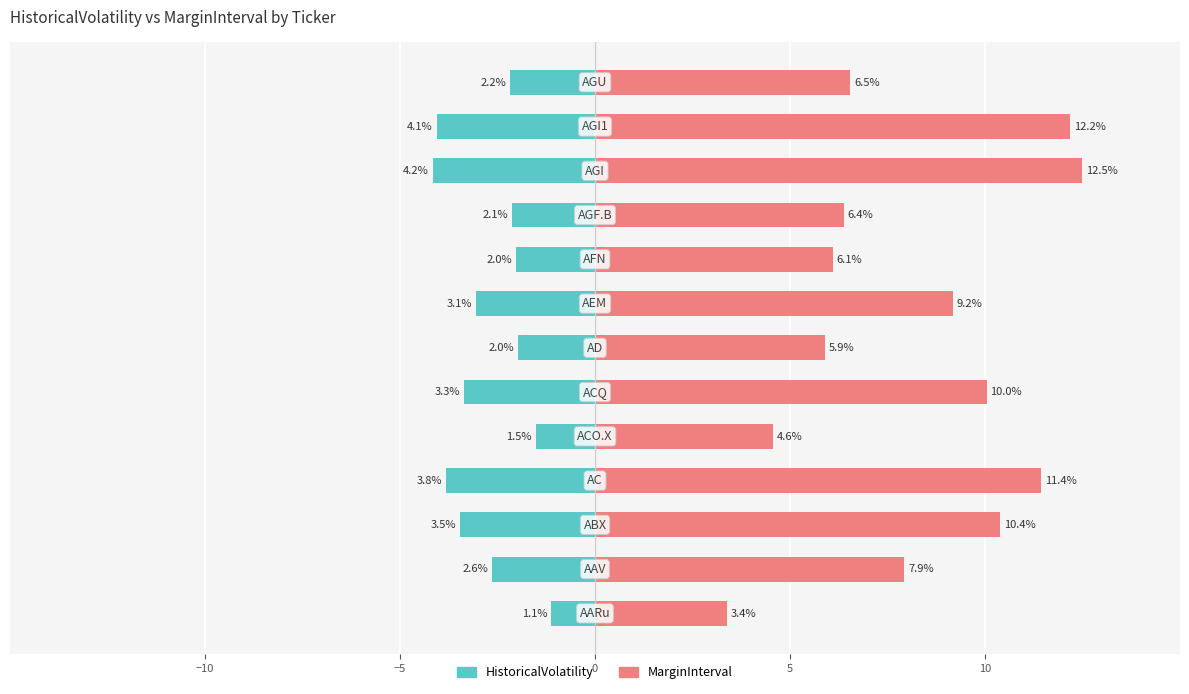

True or false: HistoricalVolatility has a value of -7.1 at 10.

False